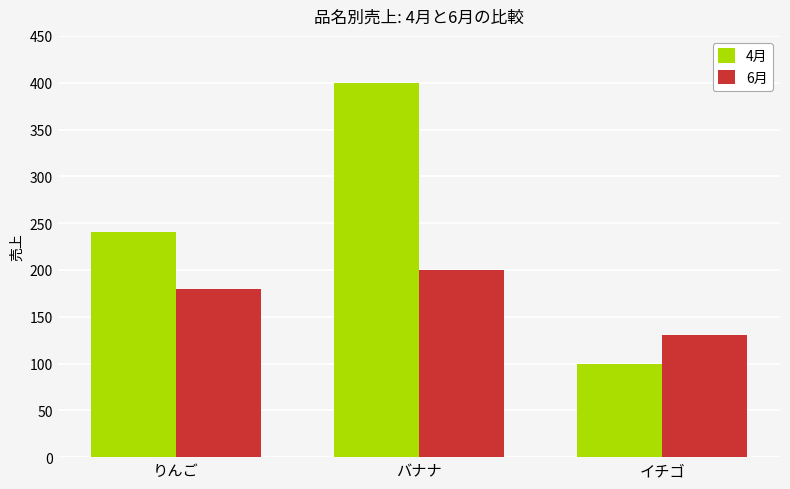

Rank the series by their average value, from highest to lowest.

4月, 6月